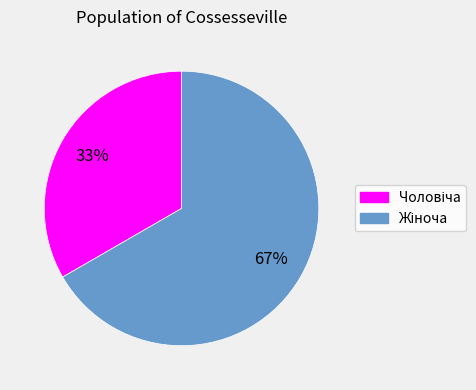

Is there any slice that represents more than half of the pie?

Yes